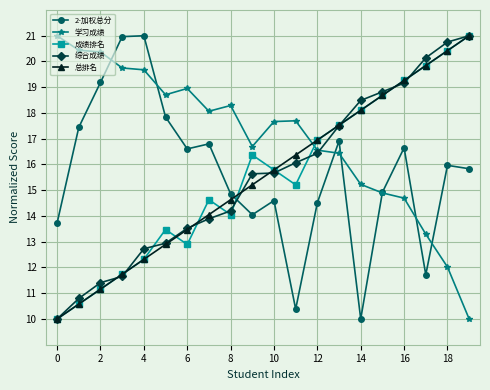

What is the value of the 总排名 point at the 9th from the left?

14.6